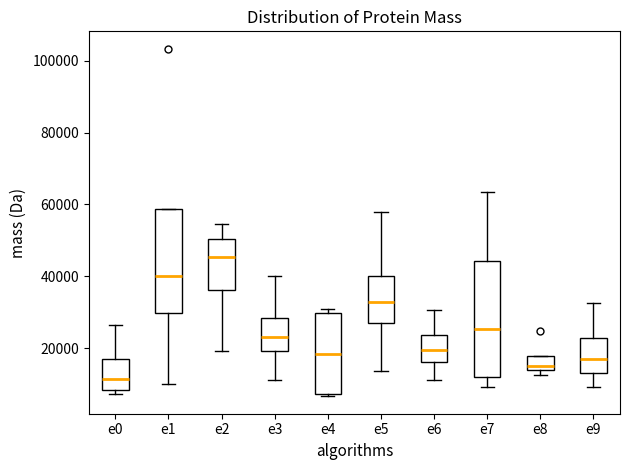

Reading left to right, read every box against the y-axis: the position of its median line, the range the box covers, and the ends of its whiskers. The values are not printed on the chart, so give them approximately, as read against the axis.

e0: median 12000, box 8000 to 16000, whiskers 8000 (just below the box's lower edge) to 26000
e1: median 40000, box 30000 to 58000, whiskers 10000 to 58000
e2: median 46000, box 36000 to 50000, whiskers 20000 to 54000
e3: median 24000, box 20000 to 28000, whiskers 12000 to 40000
e4: median 18000, box 8000 to 30000, whiskers 6000 to 30000 (just above the box's upper edge)
e5: median 32000, box 26000 to 40000, whiskers 14000 to 58000
e6: median 20000, box 16000 to 24000, whiskers 12000 to 30000
e7: median 26000, box 12000 to 44000, whiskers 10000 to 64000
e8: median 16000, box 14000 to 18000, whiskers 12000 to 18000
e9: median 16000, box 14000 to 22000, whiskers 10000 to 32000